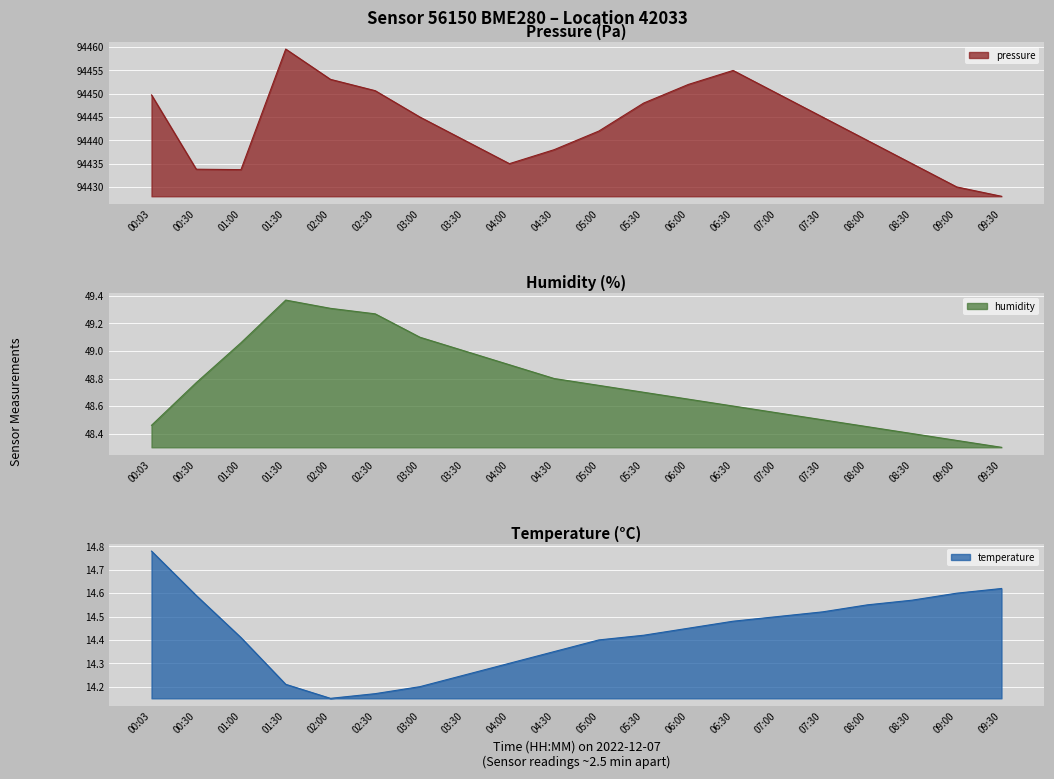

True or false: pressure and temperature cross at least once.

False